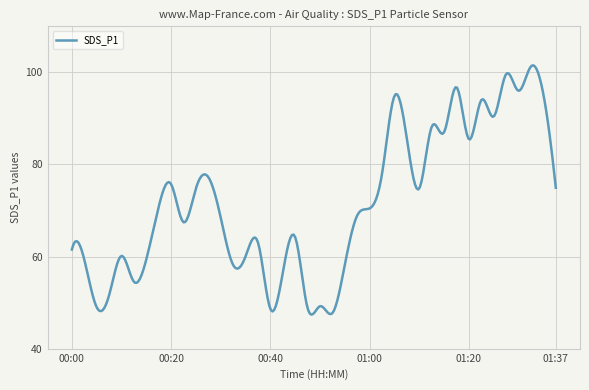

What is the difference between the maximum and minimum values?

54.1